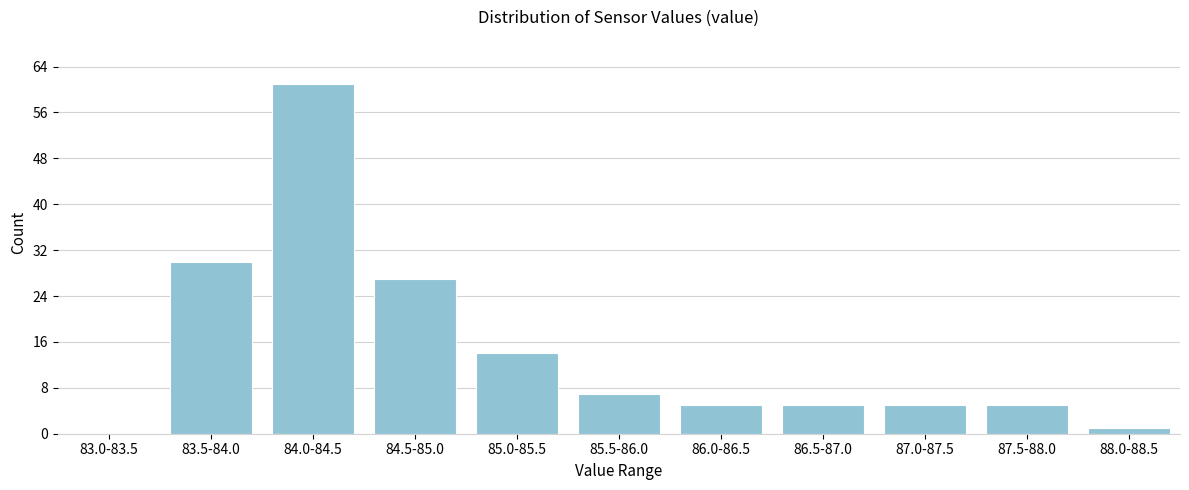

Reading left to right, transcribe all the data shown in this chart.

83.0-83.5=0	83.5-84.0=30	84.0-84.5=61	84.5-85.0=27	85.0-85.5=14	85.5-86.0=7	86.0-86.5=5	86.5-87.0=5	87.0-87.5=5	87.5-88.0=5	88.0-88.5=1